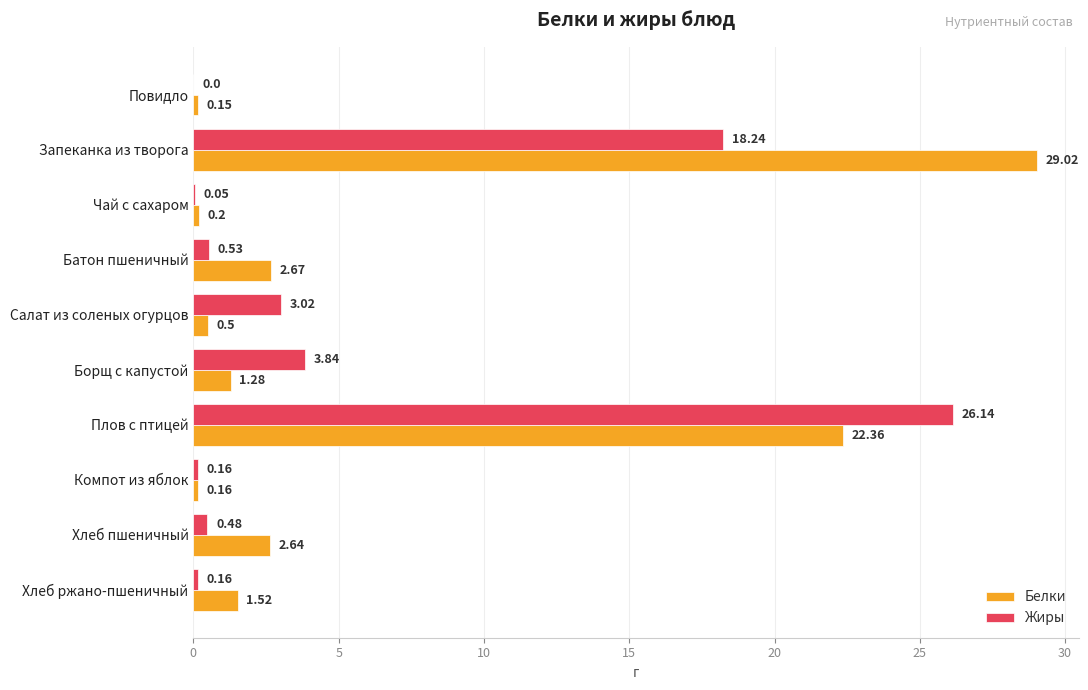

Which series changed the most between Батон пшеничный and Хлеб ржано-пшеничный?

Белки